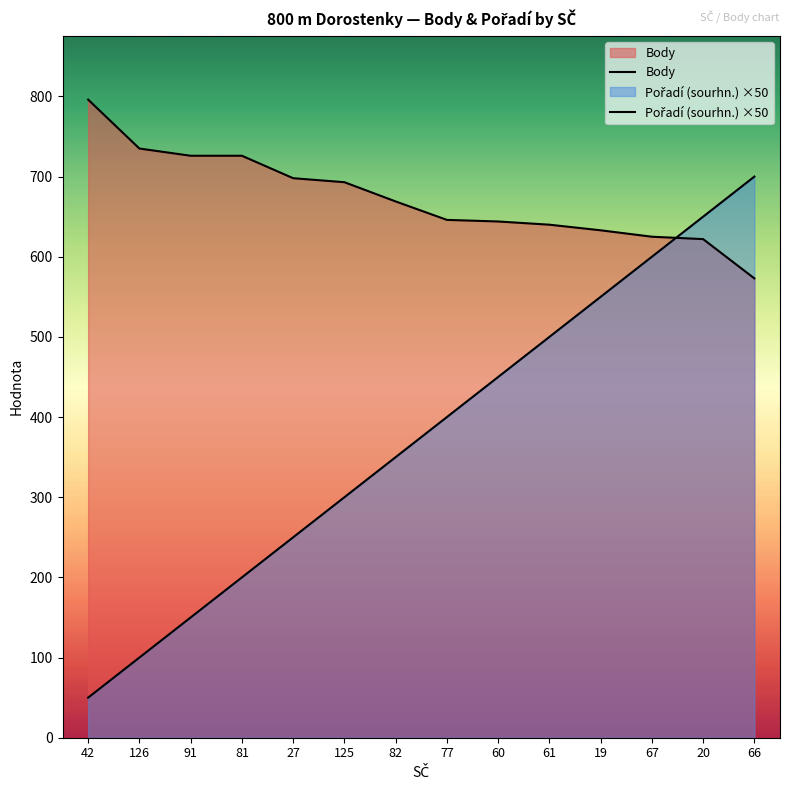

Which series ends up on top after the final intersection of Pořadí (sourhn.) ×50 and Body?

Pořadí (sourhn.) ×50